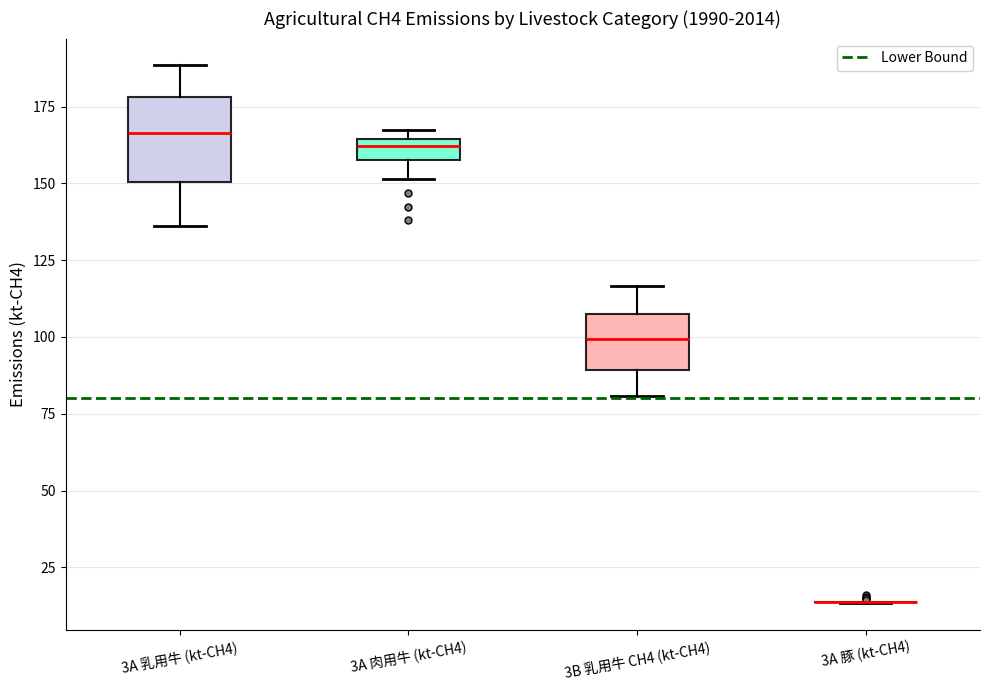

Where does the upper whisker of the box for 3B 乳用牛 CH4 (kt-CH4) end on the y-axis? The values are not printed on the chart, so give them approximately, as read against the axis.

115